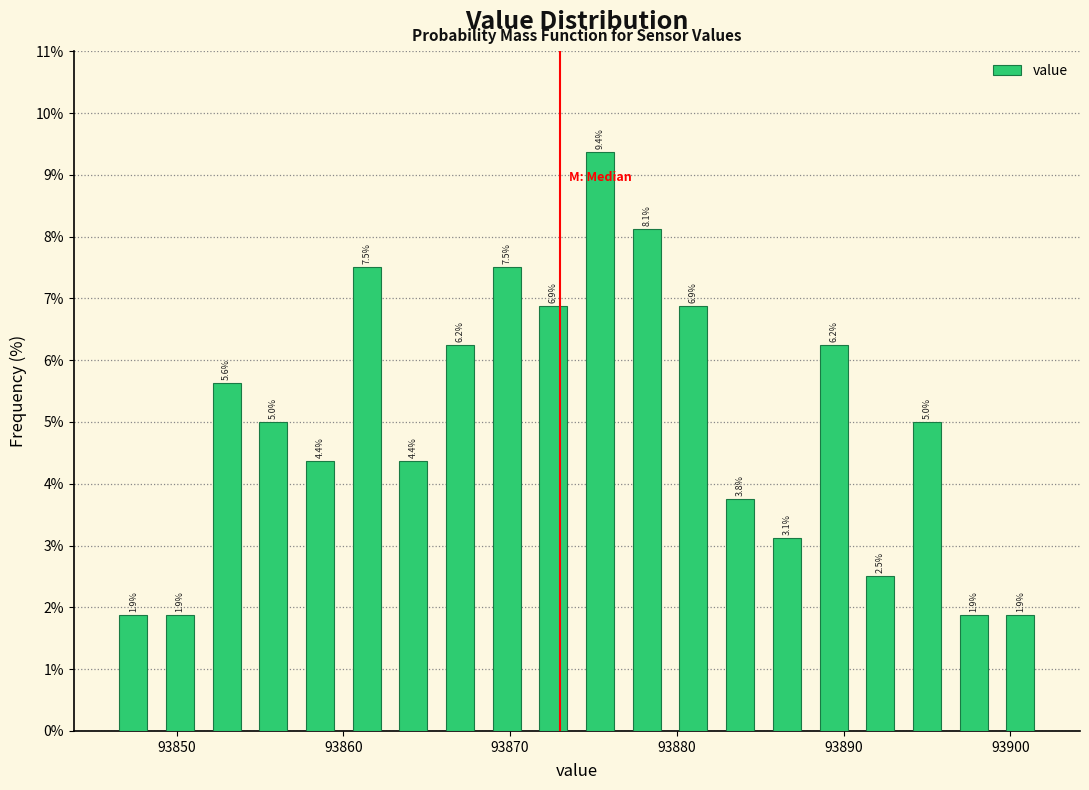

Around what value on the x-axis is the tallest bar? Give the approximate position of its centre, as read against the axis.

93875